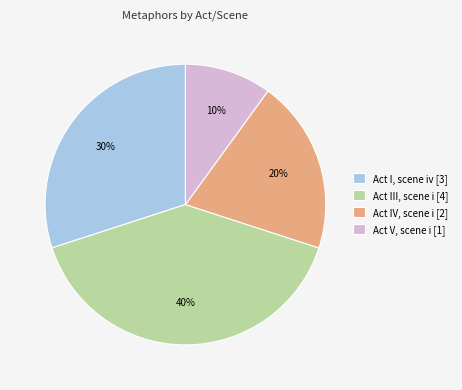

How many slices are in this pie chart?

4